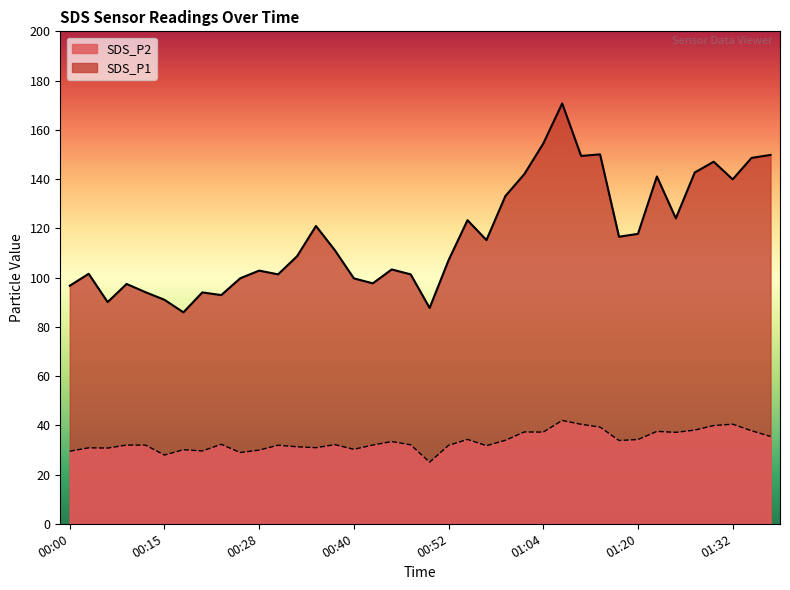

The value of SDS_P1 at 01:25 is 124.0. True or false?

True